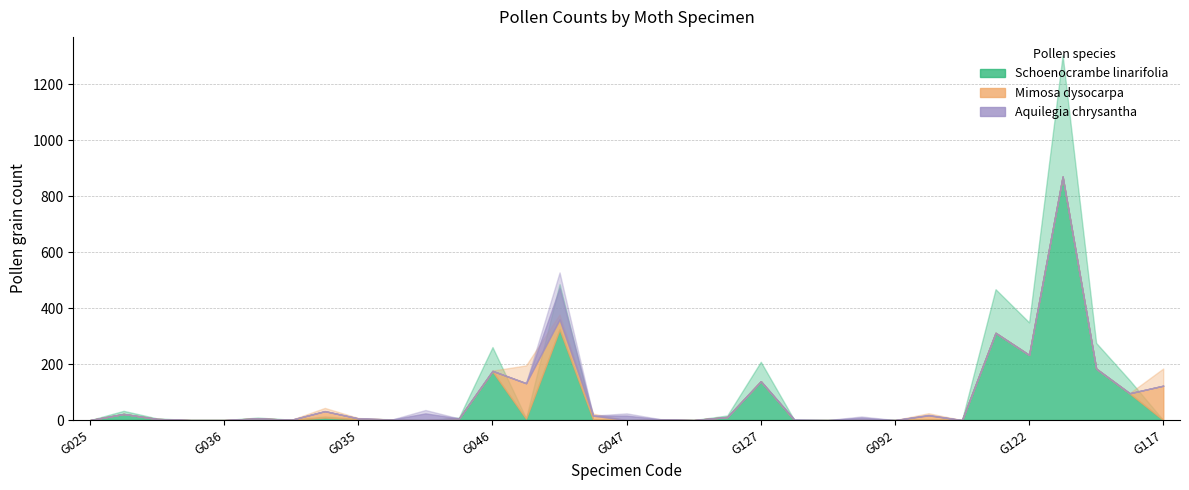

At G034, list the series in order from largest to smallest.

Schoenocrambe linarifolia, Mimosa dysocarpa, Aquilegia chrysantha